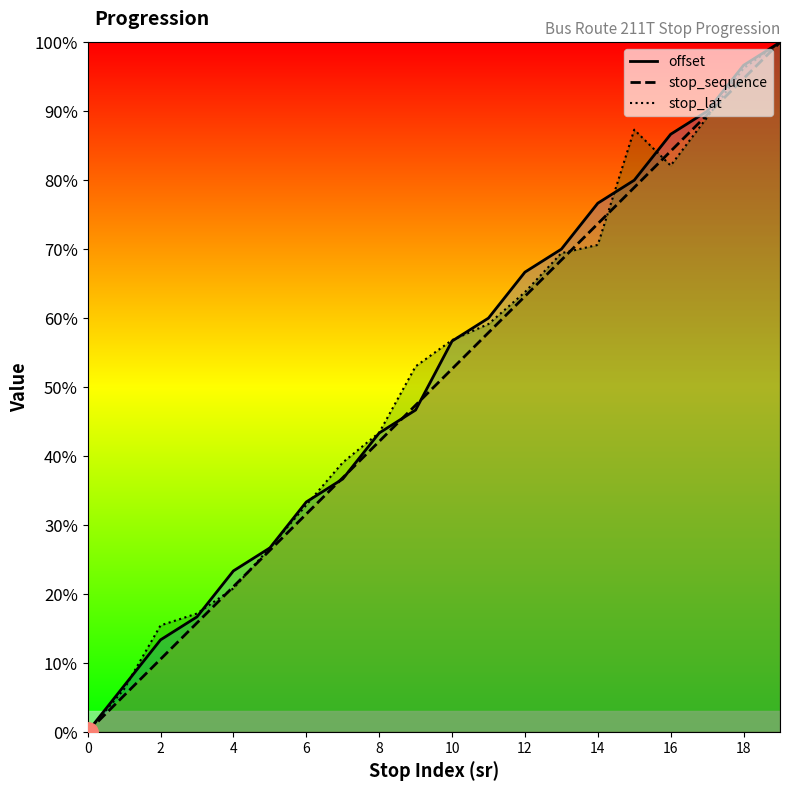

How many values in the stop_lat series are below 56?

10